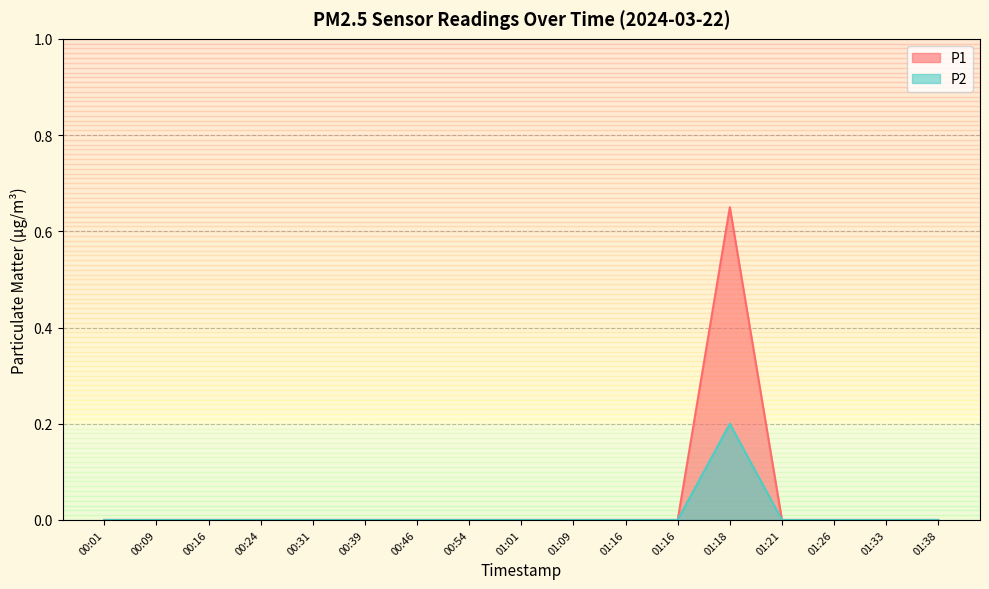

Reading left to right, transcribe all the data shown in this chart.

P1: 0.0	0.0	0.0	0.0	0.0	0.0	0.0	0.0	0.0	0.0	0.0	0.0	0.7	0.0	0.0	0.0	0.0
P2: 0.0	0.0	0.0	0.0	0.0	0.0	0.0	0.0	0.0	0.0	0.0	0.0	0.2	0.0	0.0	0.0	0.0